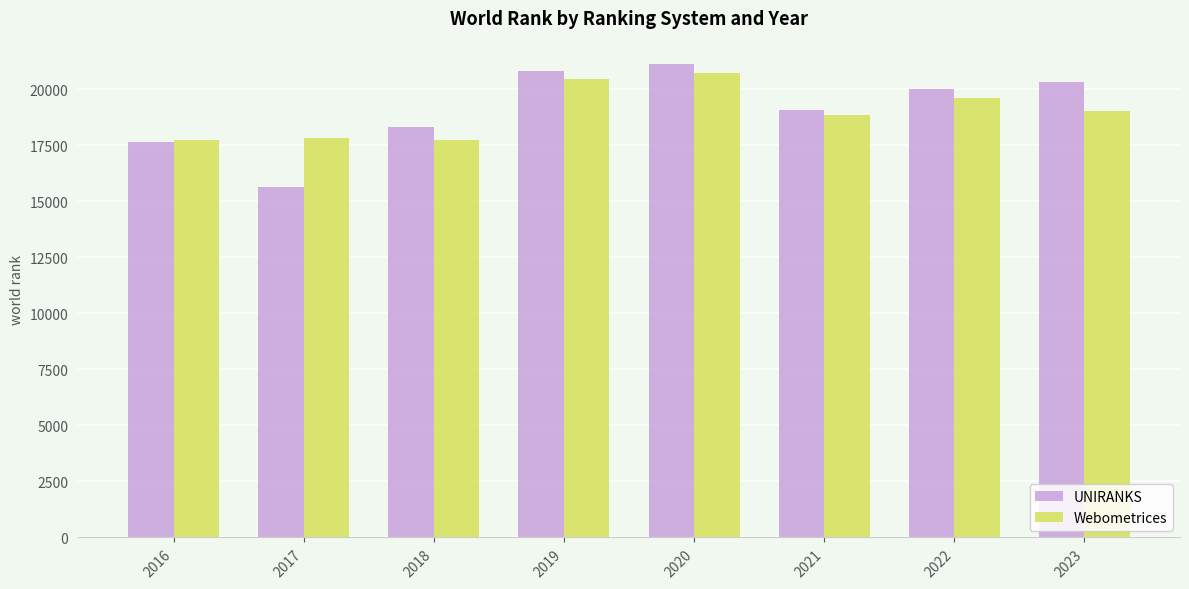

What is the difference between the maximum and minimum values in the Webometrices series?

2976